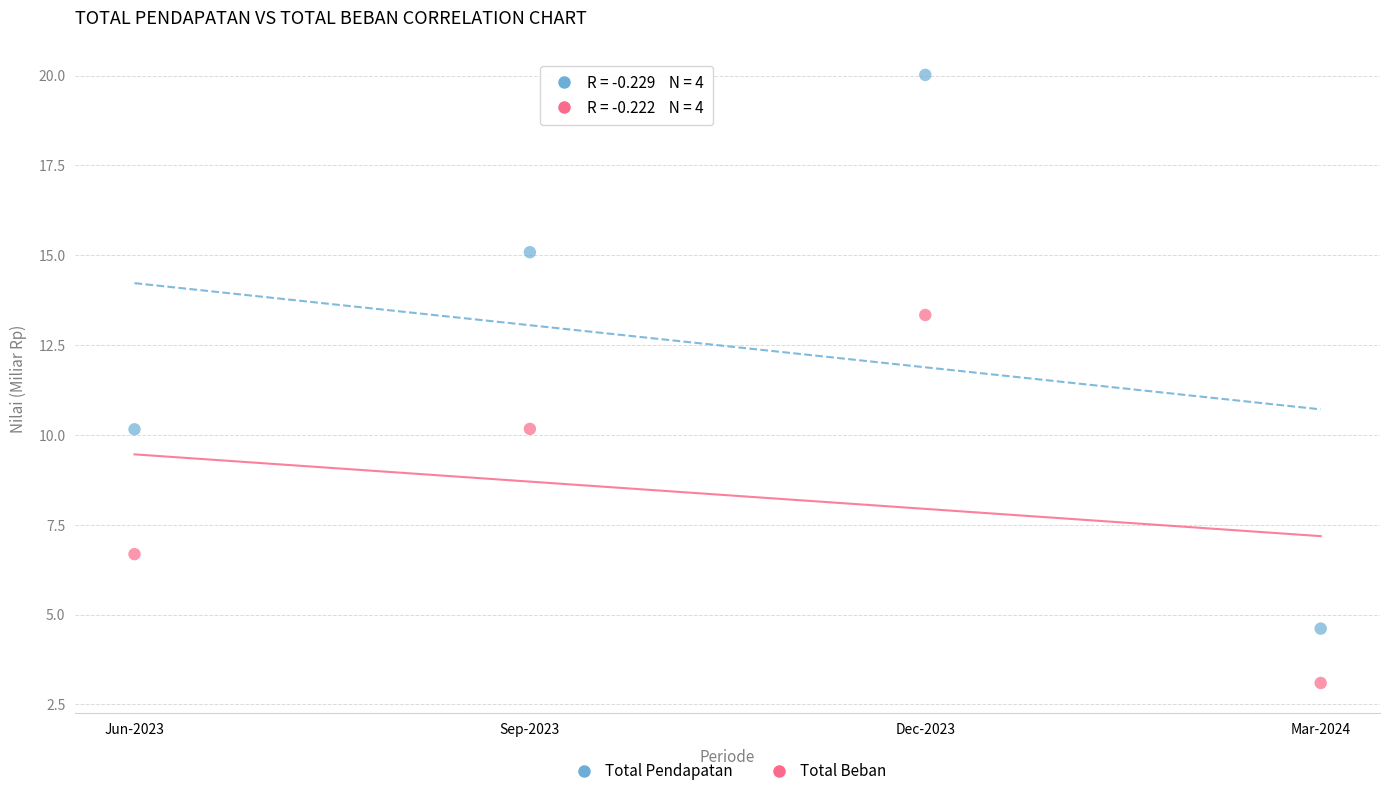

In the Total Pendapatan series, what Y value is closest to 12?

10.2